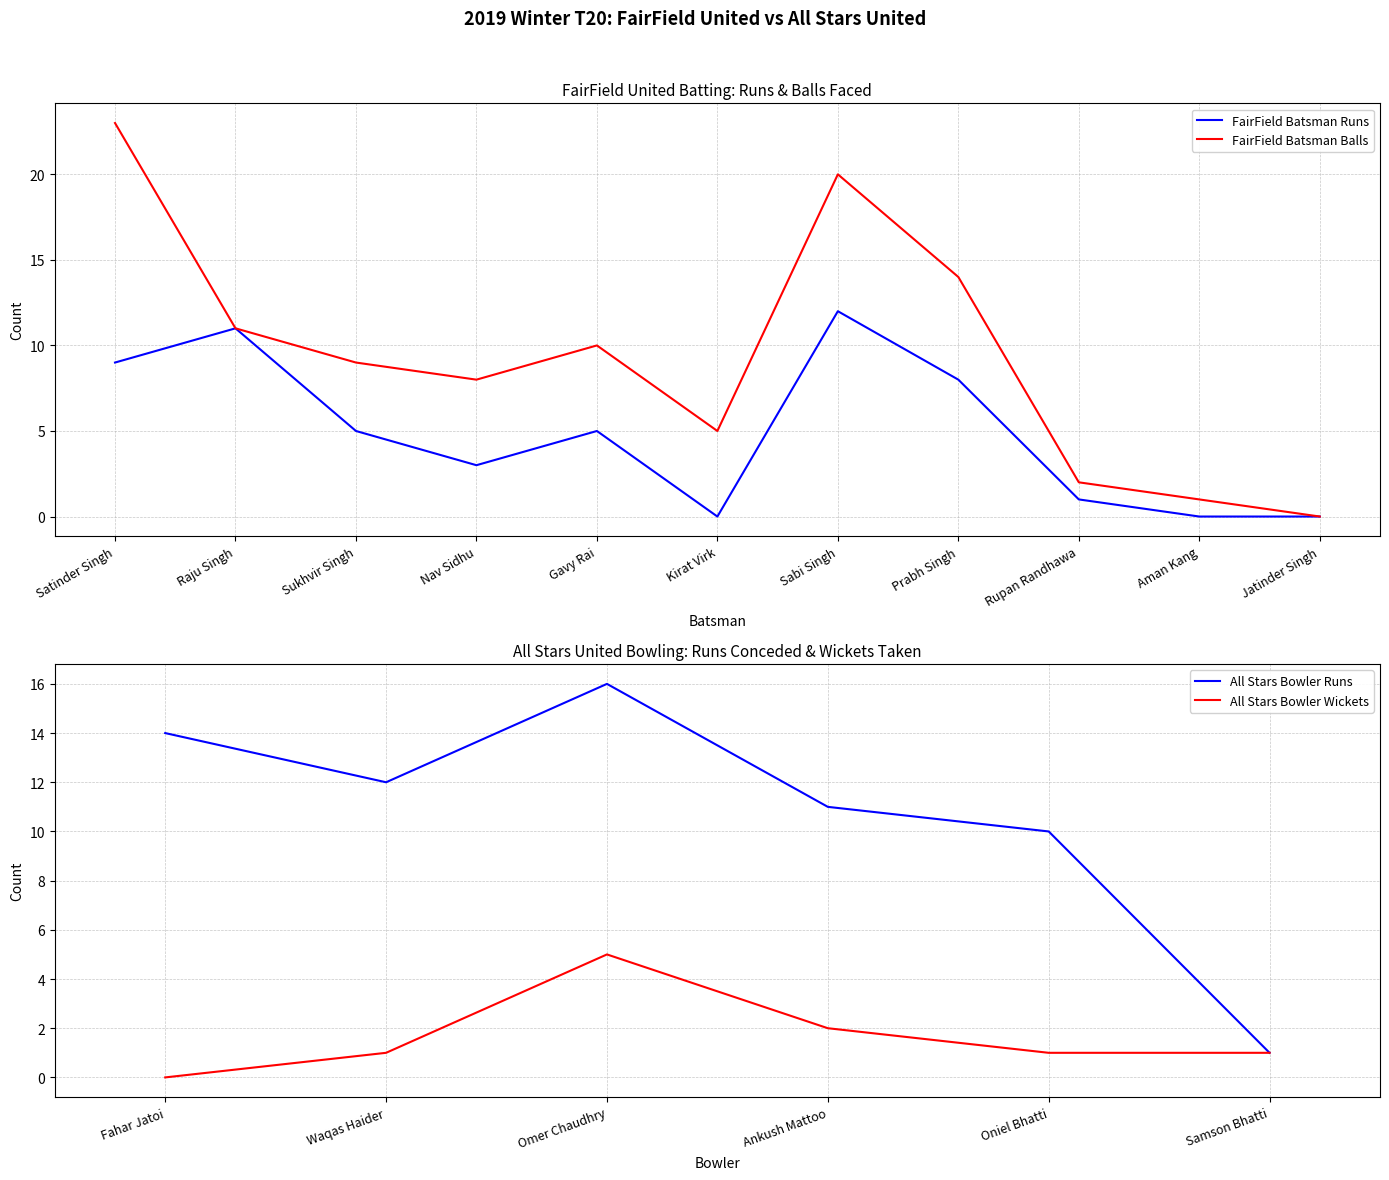

What position from the left is Satinder Singh?

1